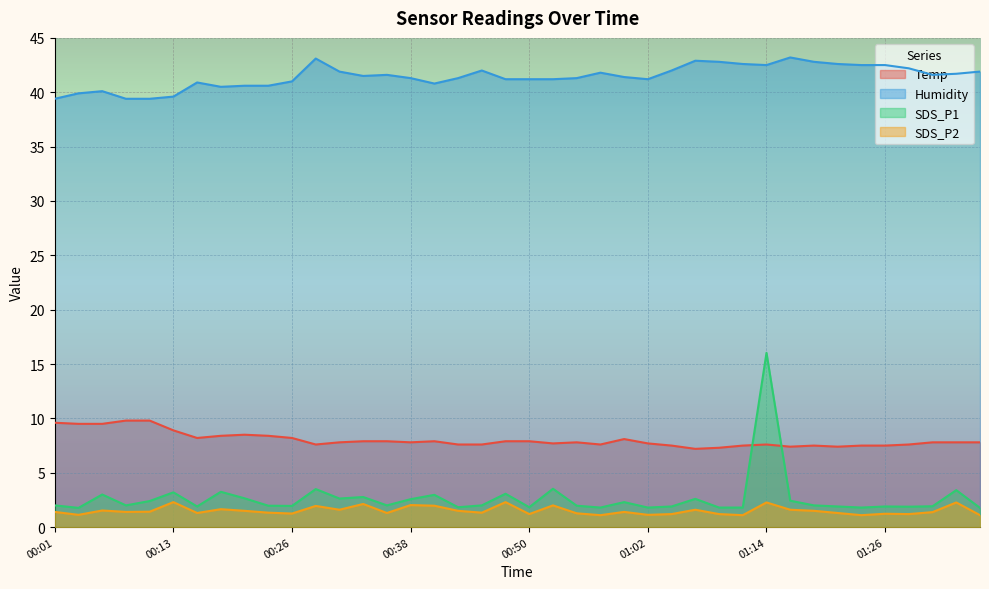

How many series are shown in this chart?

4